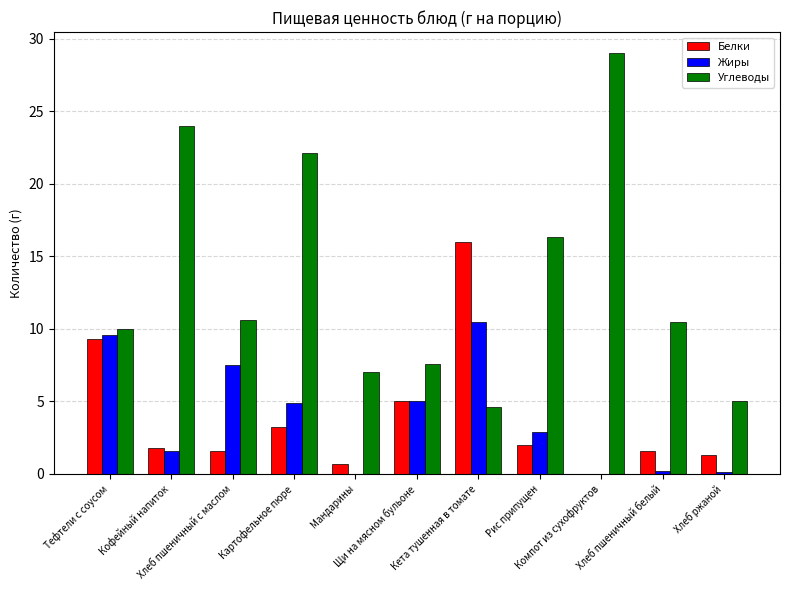

Where is Белки nearest to the value 8?

Тефтели с соусом